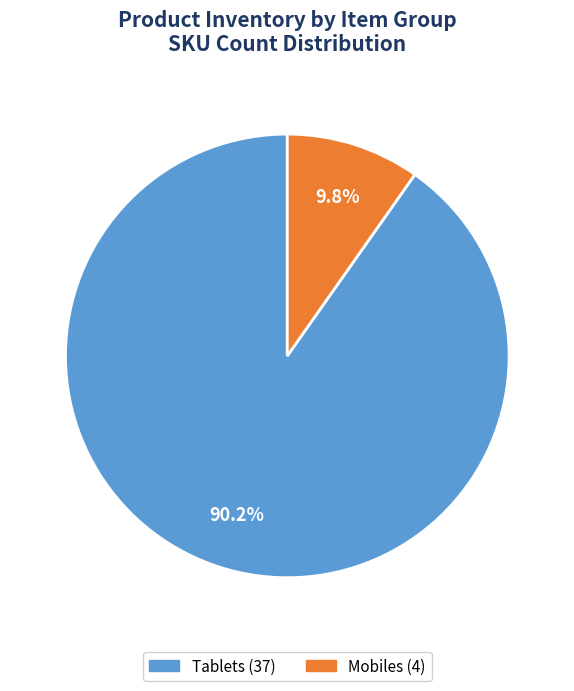

Count the number of slices in the pie.

2